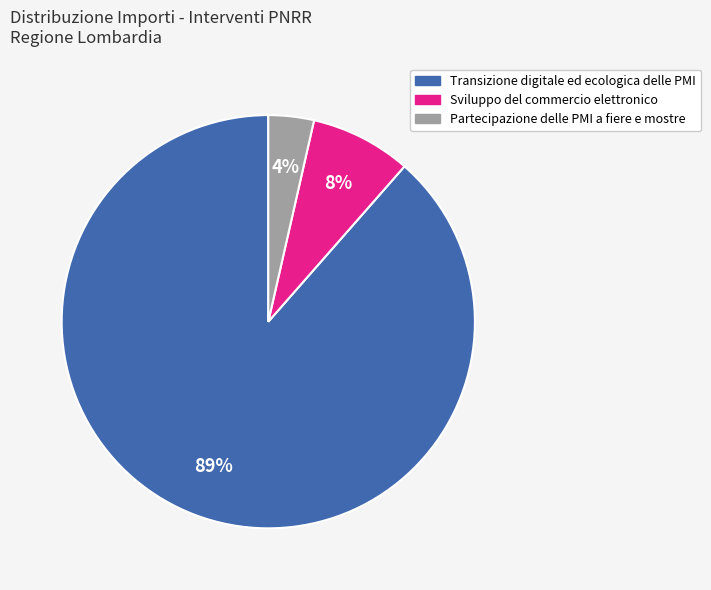

To the nearest percent, what percentage of the pie is Sviluppo del commercio elettronico?

8%